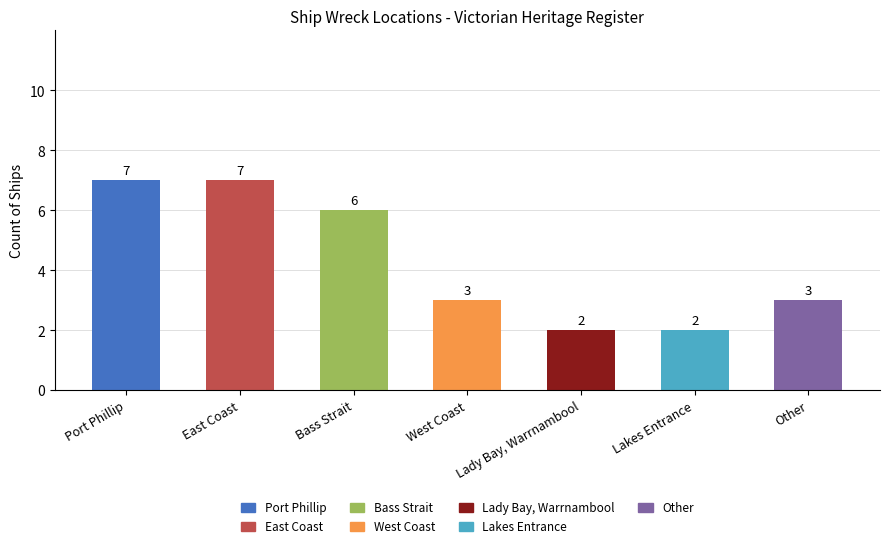

Between East Coast and West Coast, which is larger?

East Coast